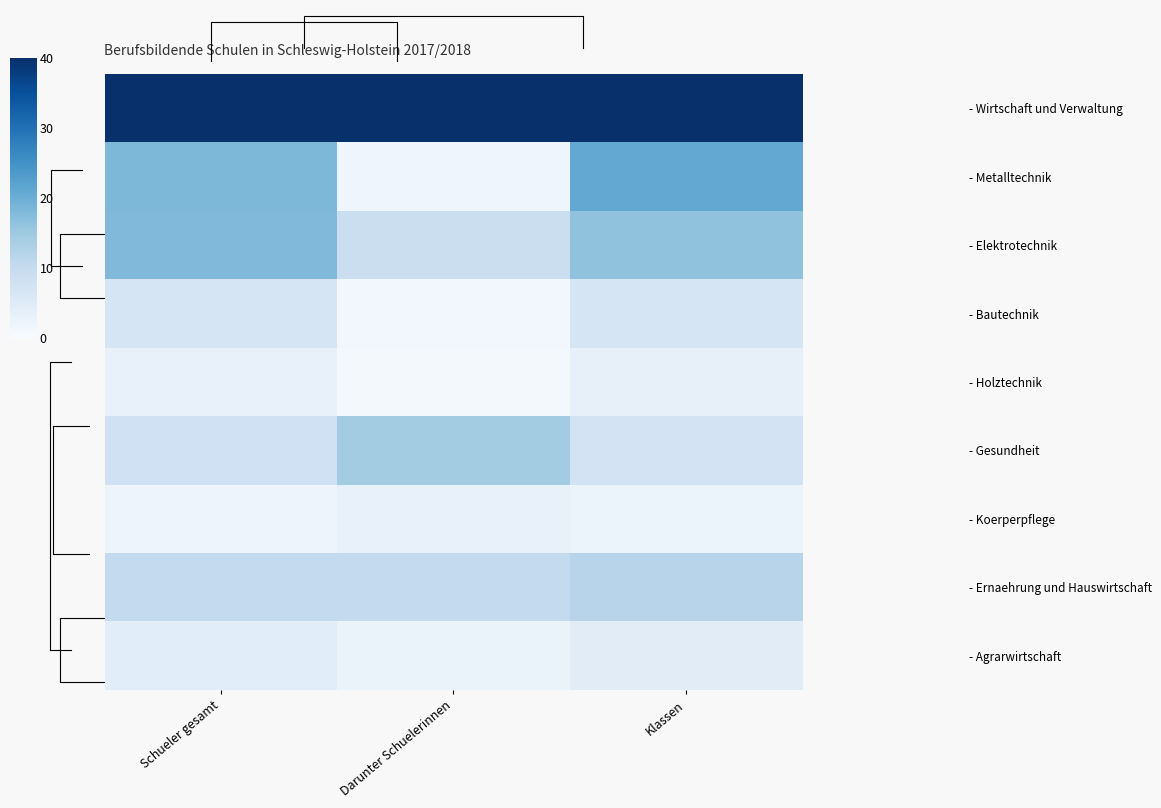

What is the sum of all - Elektrotechnik values?

43.0